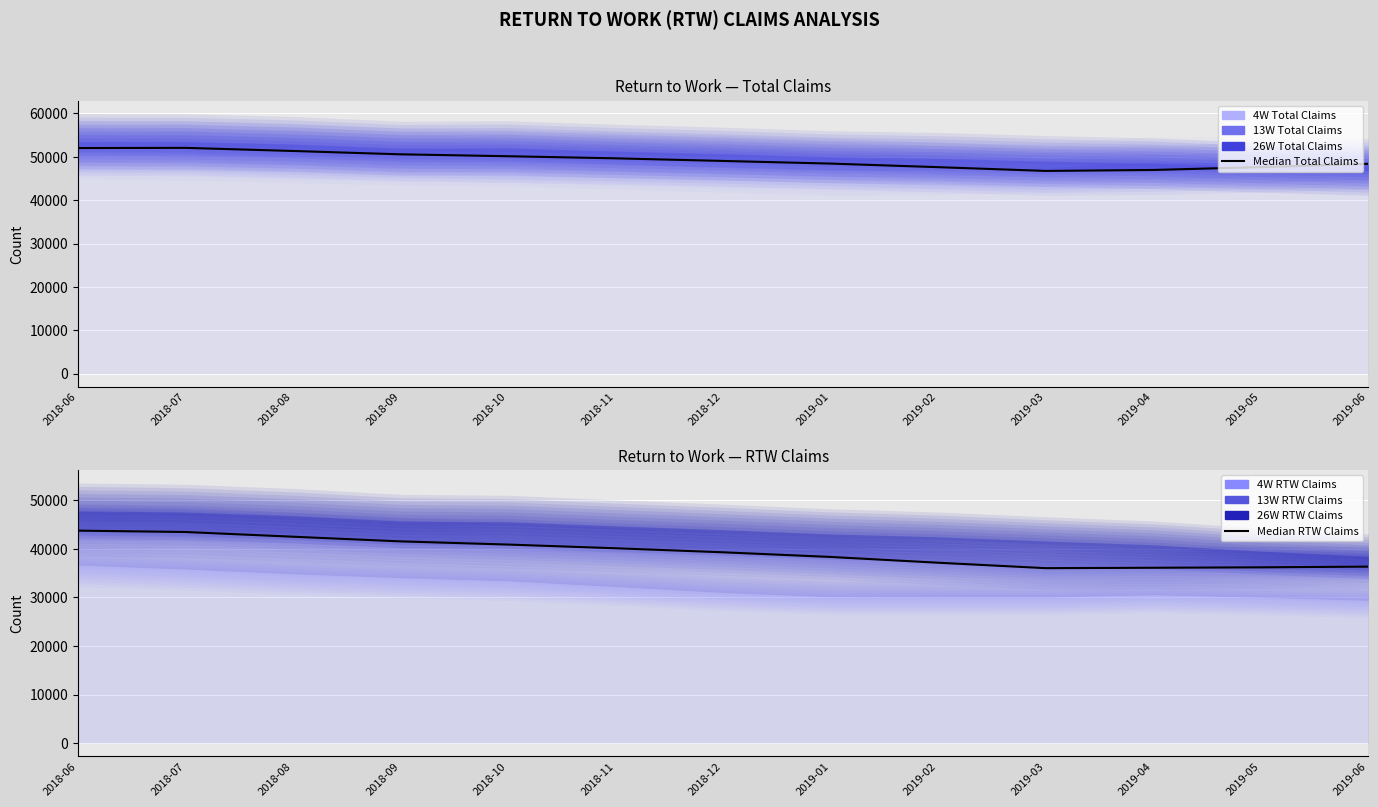

How many data points in Median RTW Claims are above 39298?

6